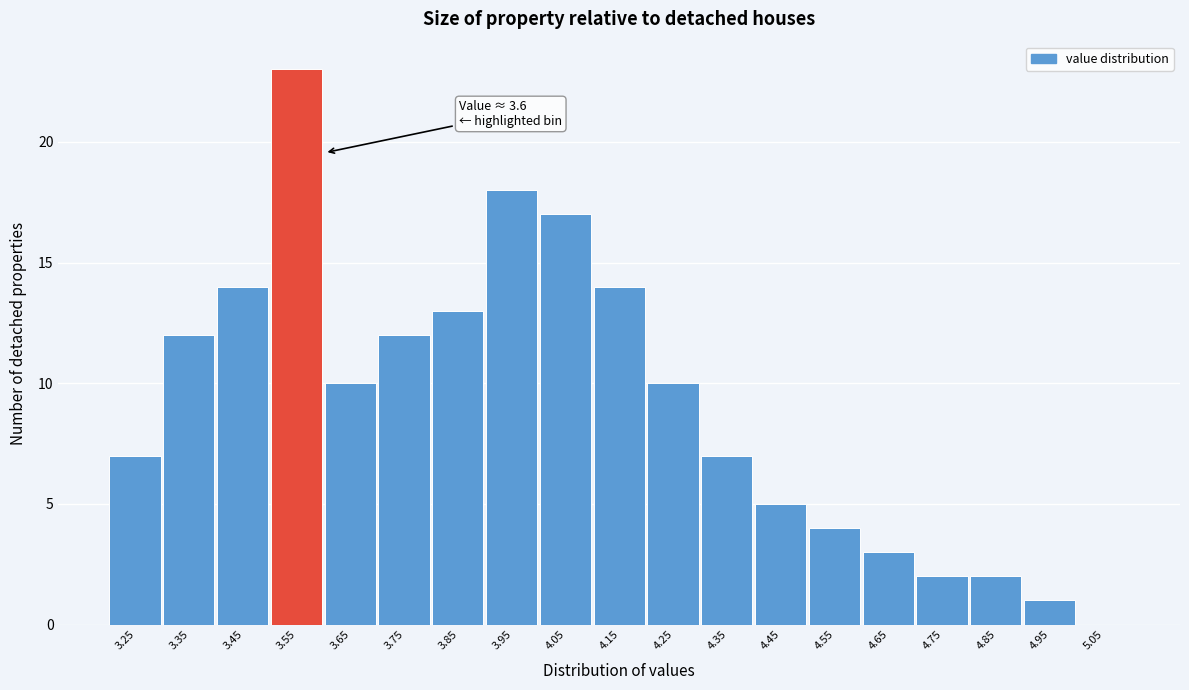

Reading right to left, extract all data points from this chart.

5.05=0	4.95=1	4.85=2	4.75=2	4.65=3	4.55=4	4.45=5	4.35=7	4.25=10	4.15=14	4.05=17	3.95=18	3.85=13	3.75=12	3.65=10	3.55=23	3.45=14	3.35=12	3.25=7